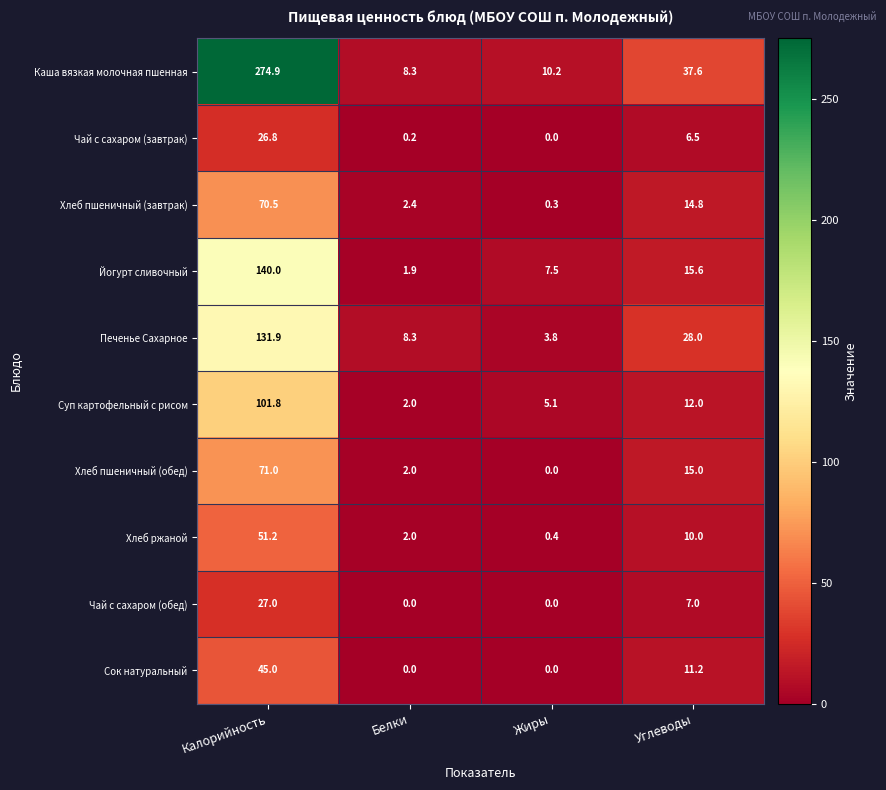

Between Жиры and Углеводы, which series saw the biggest shift?

Каша вязкая молочная пшенная